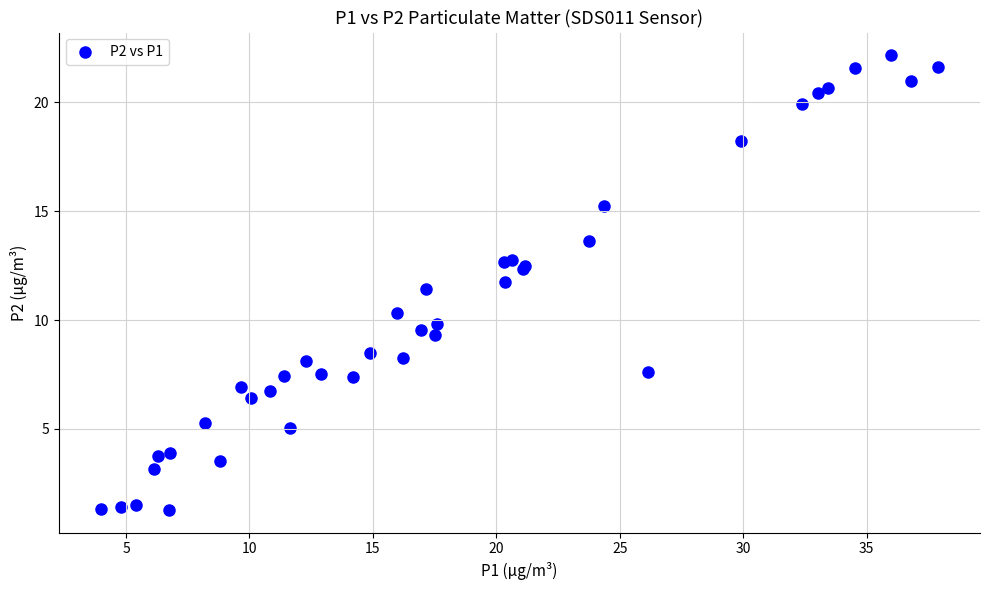

What Y value in the scatter plot is closest to 11?

11.4